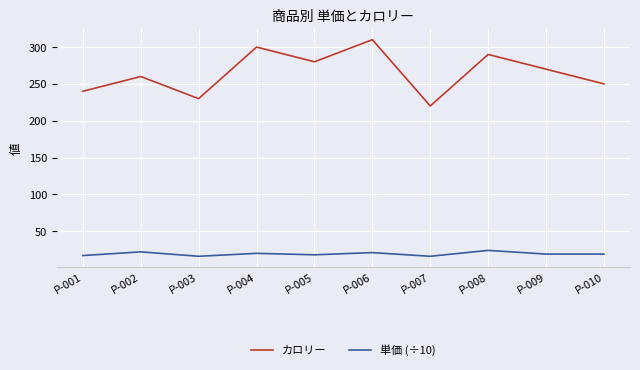

What are all the series names shown in the legend?

カロリー, 単価 (÷10)